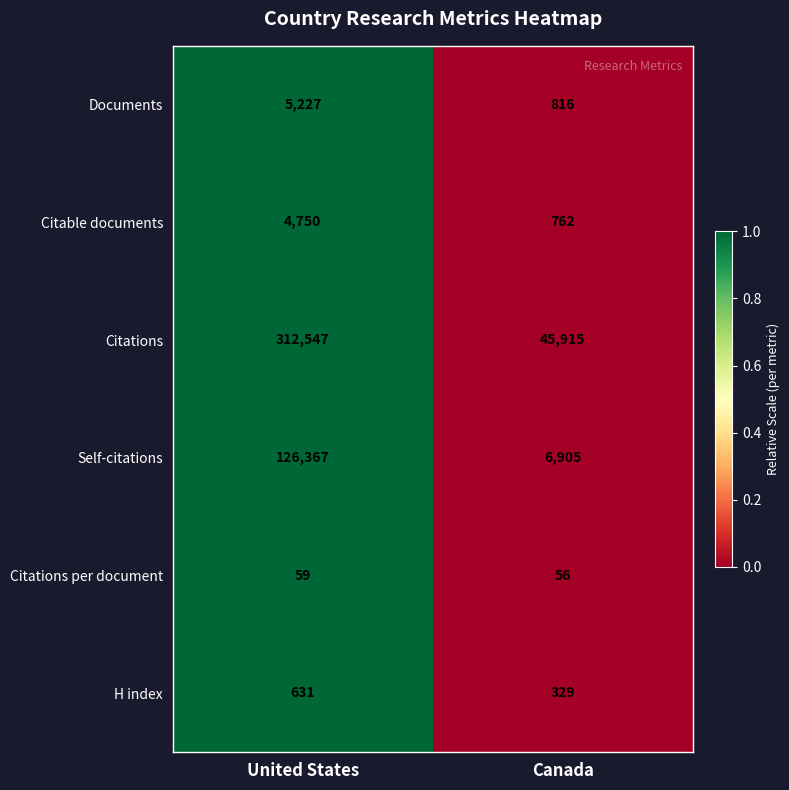

Count the number of data series in this chart.

6